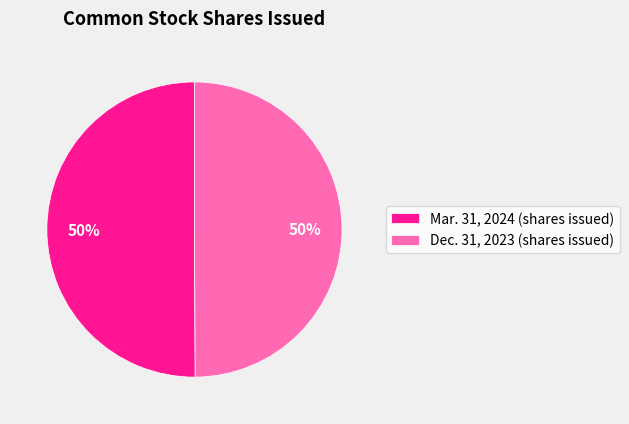

To the nearest percent, what percentage of the pie is Mar. 31, 2024 (shares issued)?

50%